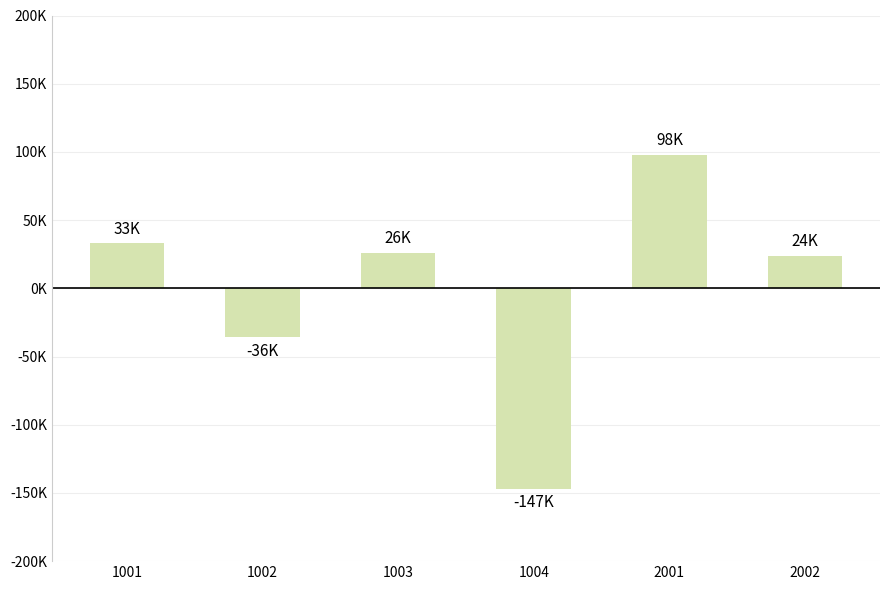

Are the bars horizontal?

No